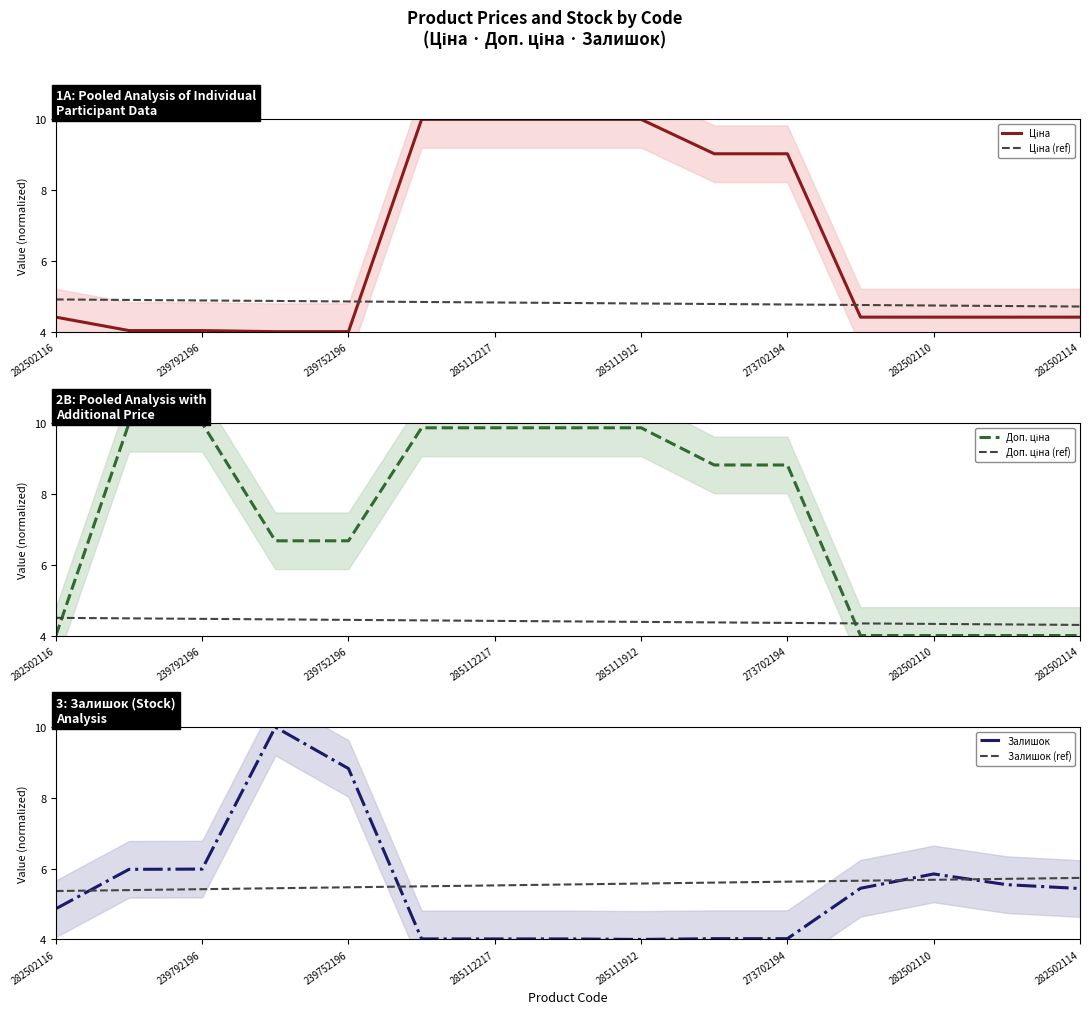

What is the minimum value for Ціна?

4.0